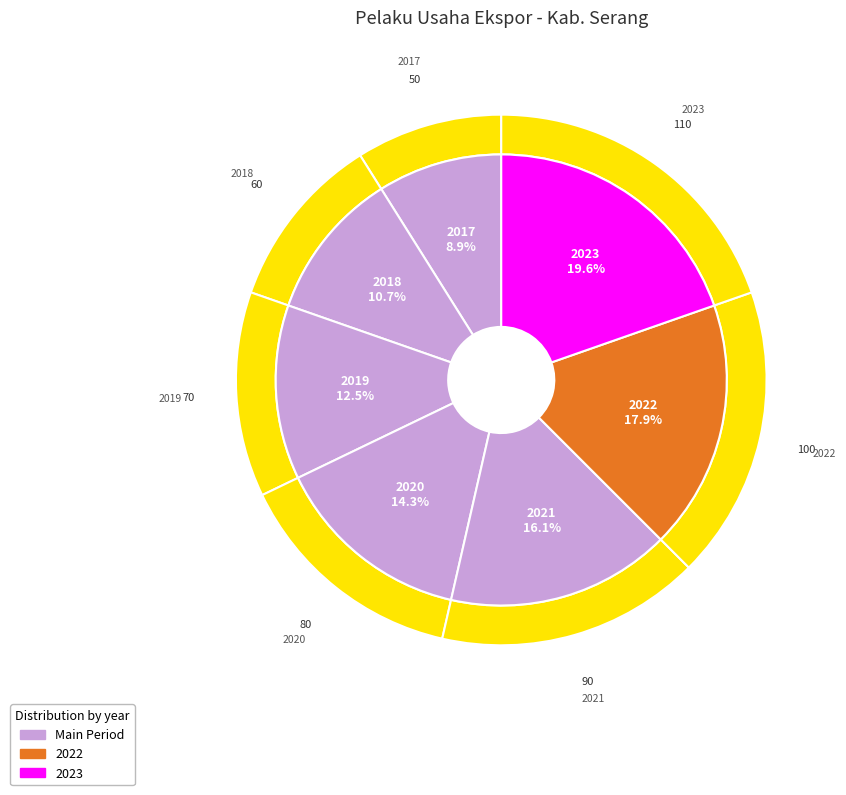

How many segments does this pie chart have?

7